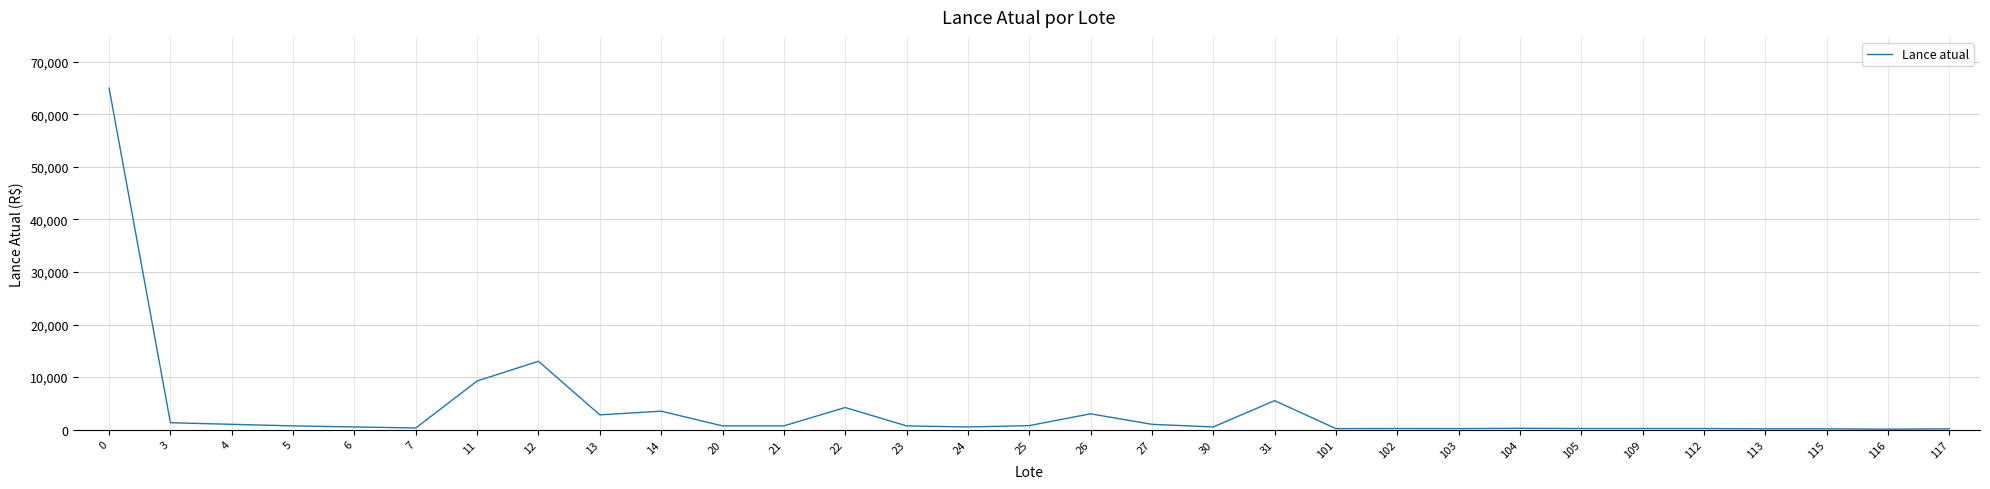

What is the maximum value shown in the chart?

65000